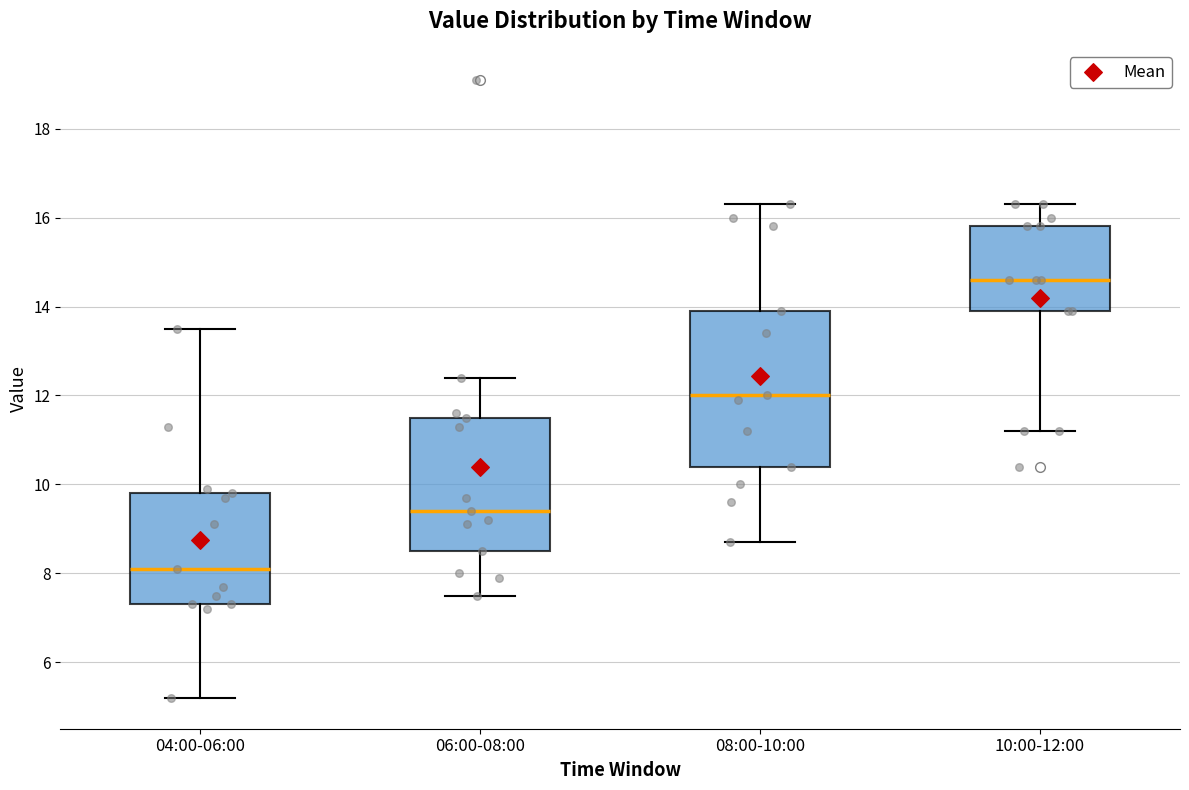

Reading left to right, read every box against the y-axis: the position of its median line, the range the box covers, and the ends of its whiskers. The values are not printed on the chart, so give them approximately, as read against the axis.

04:00-06:00: median 8.2, box 7.4 to 9.8, whiskers 5.2 to 13.6
06:00-08:00: median 9.4, box 8.6 to 11.6, whiskers 7.6 to 12.4
08:00-10:00: median 12.0, box 10.4 to 14.0, whiskers 8.8 to 16.4
10:00-12:00: median 14.6, box 14.0 to 15.8, whiskers 11.2 to 16.4